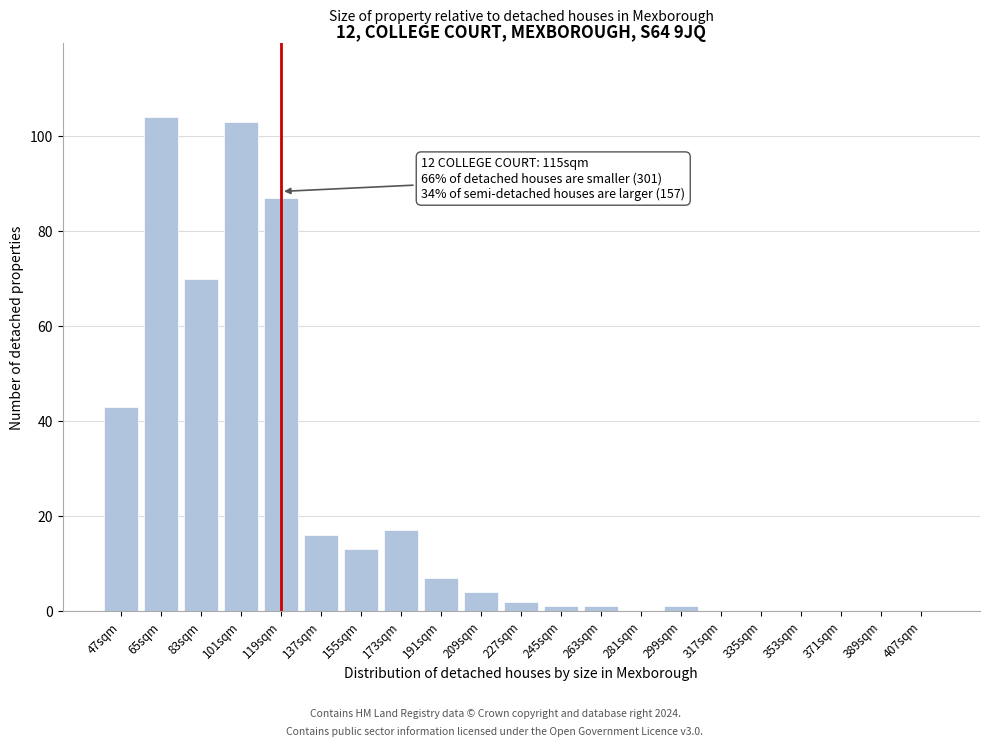

Reading right to left, transcribe all the data shown in this chart.

407sqm=0	389sqm=0	371sqm=0	353sqm=0	335sqm=0	317sqm=0	299sqm=1	281sqm=0	263sqm=1	245sqm=1	227sqm=2	209sqm=4	191sqm=7	173sqm=17	155sqm=13	137sqm=16	119sqm=87	101sqm=103	83sqm=70	65sqm=104	47sqm=43